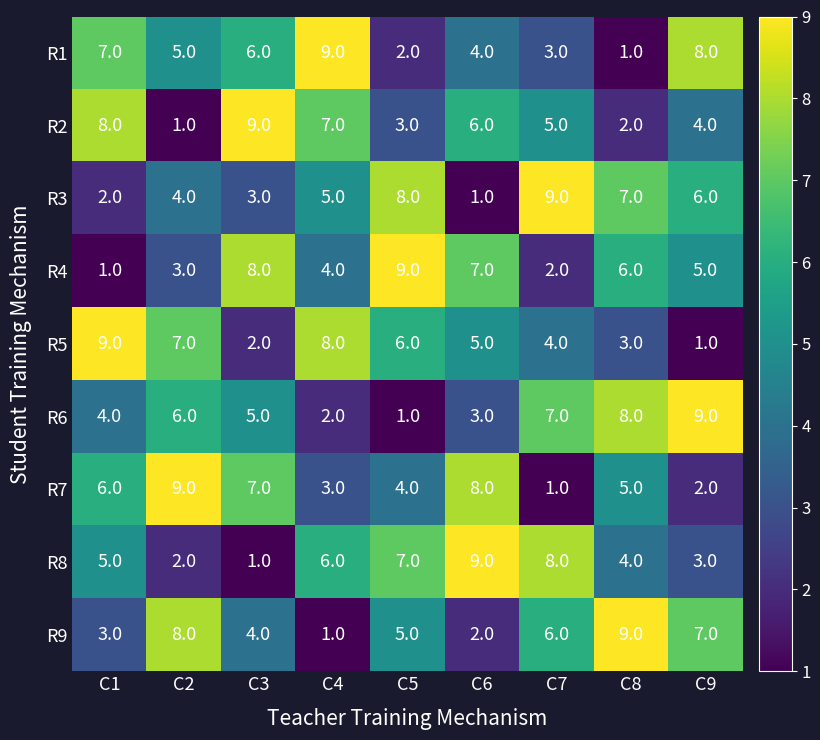

Is the value of R2 at C3 greater than the value of R3 at C6?

Yes